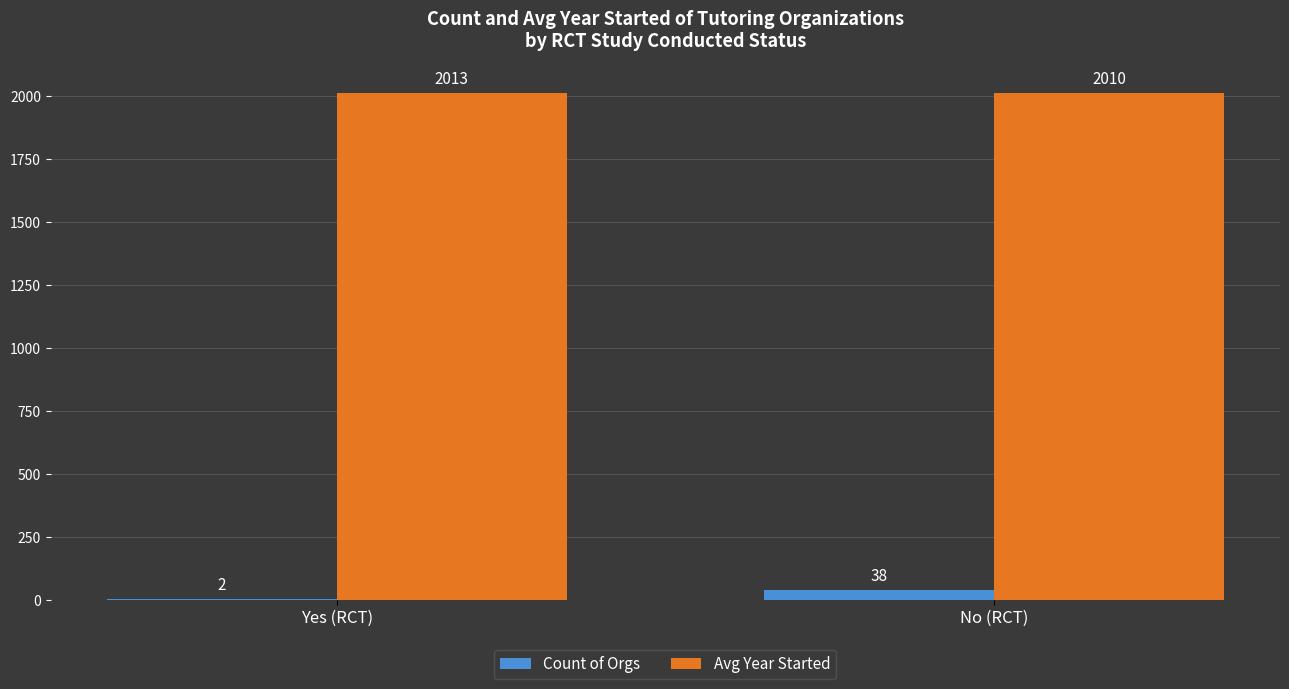

Reading left to right, list all the values displayed in this chart.

Count of Orgs: 2	38
Avg Year Started: 2013	2010